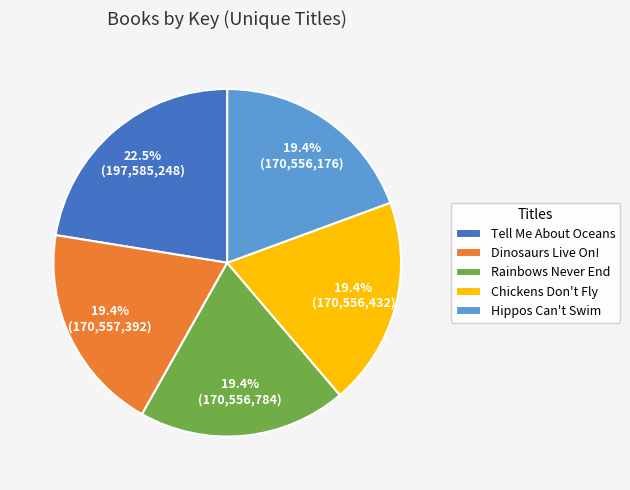

Does Dinosaurs Live On! account for over 50% of the chart?

No